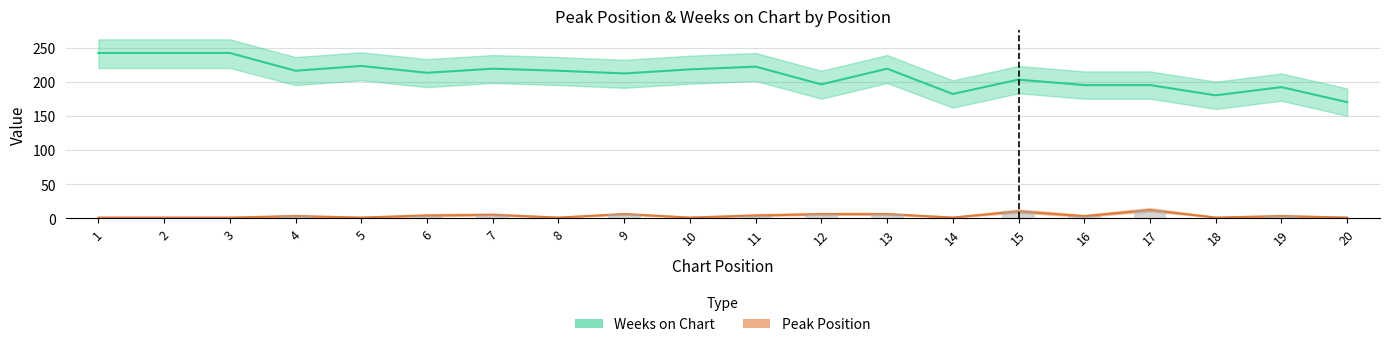

Are the bars horizontal?

No